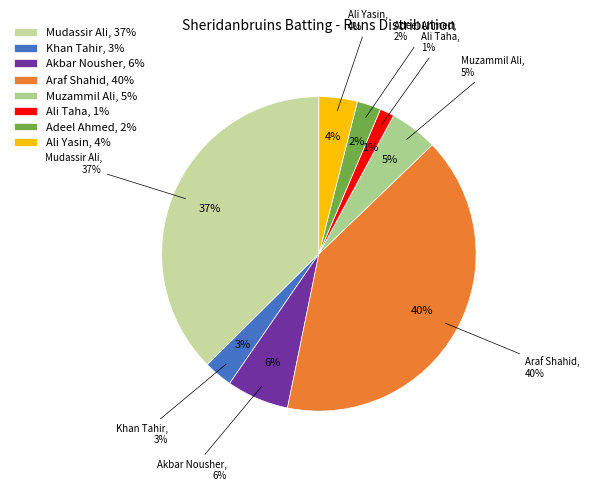

Rank the categories by value from highest to lowest.

Araf Shahid, Mudassir Ali, Akbar Nousher, Muzammil Ali, Ali Yasin, Khan Tahir, Adeel Ahmed, Ali Taha